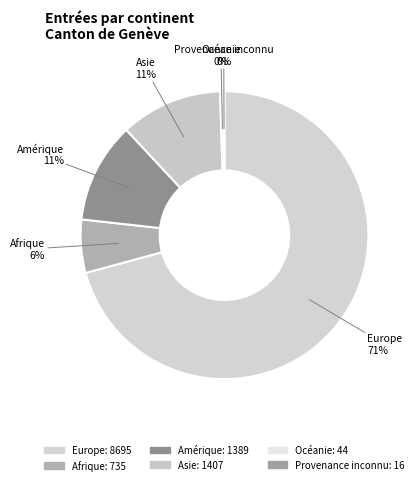

Is it true that Afrique is 1% of the pie?

False